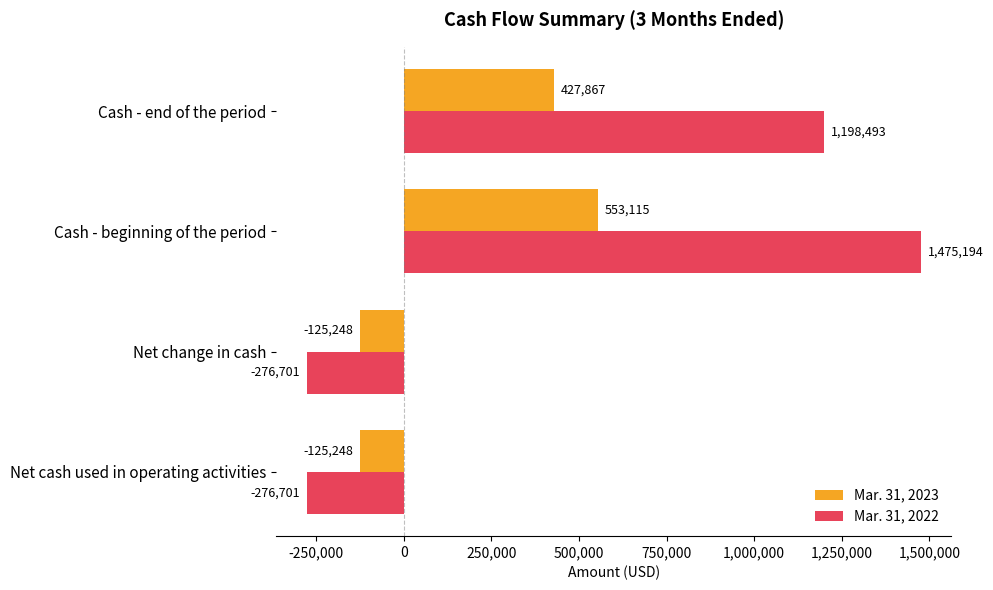

Which series has the largest total across all categories?

Mar. 31, 2022